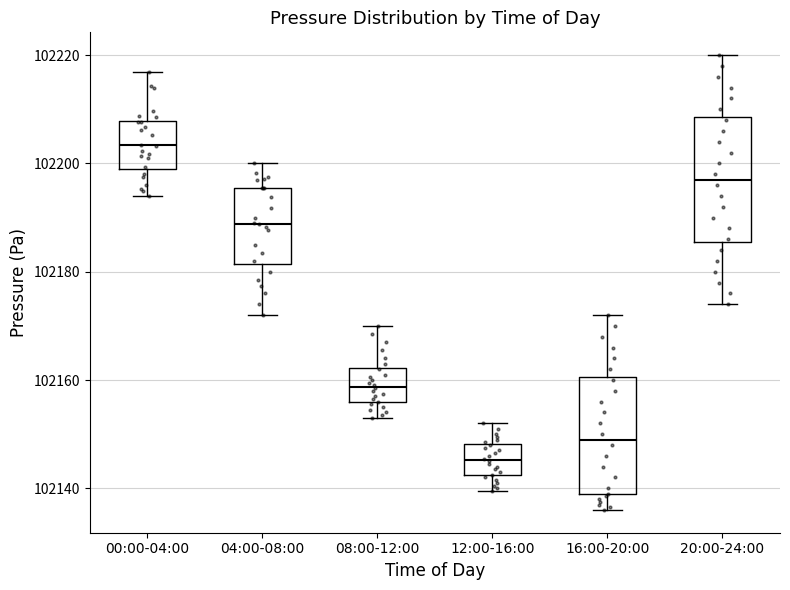

Reading left to right, read every box against the y-axis: the position of its median line, the range the box covers, and the ends of its whiskers. The values are not printed on the chart, so give them approximately, as read against the axis.

00:00-04:00: median 102204, box 102198 to 102208, whiskers 102194 to 102216
04:00-08:00: median 102188, box 102182 to 102196, whiskers 102172 to 102200
08:00-12:00: median 102158, box 102156 to 102162, whiskers 102154 to 102170
12:00-16:00: median 102146, box 102142 to 102148, whiskers 102140 to 102152
16:00-20:00: median 102150, box 102138 to 102160, whiskers 102136 to 102172
20:00-24:00: median 102198, box 102186 to 102208, whiskers 102174 to 102220